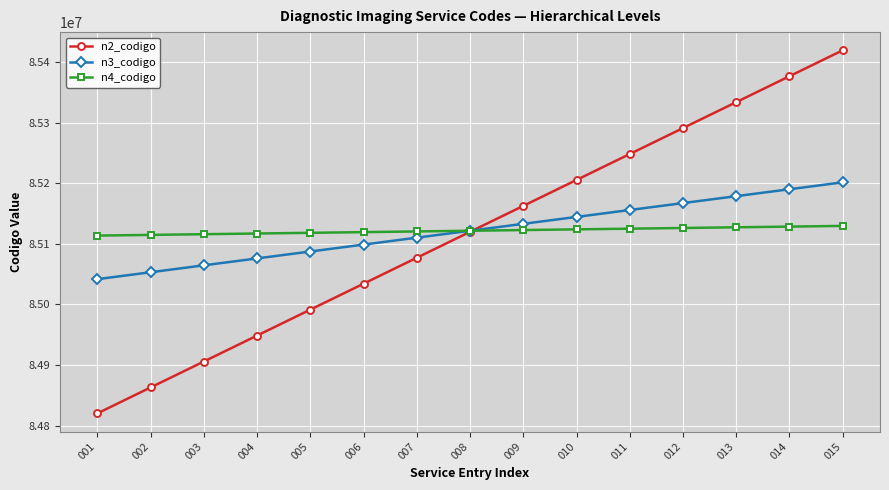

What is the difference between the highest and lowest values at 007?

43522.3